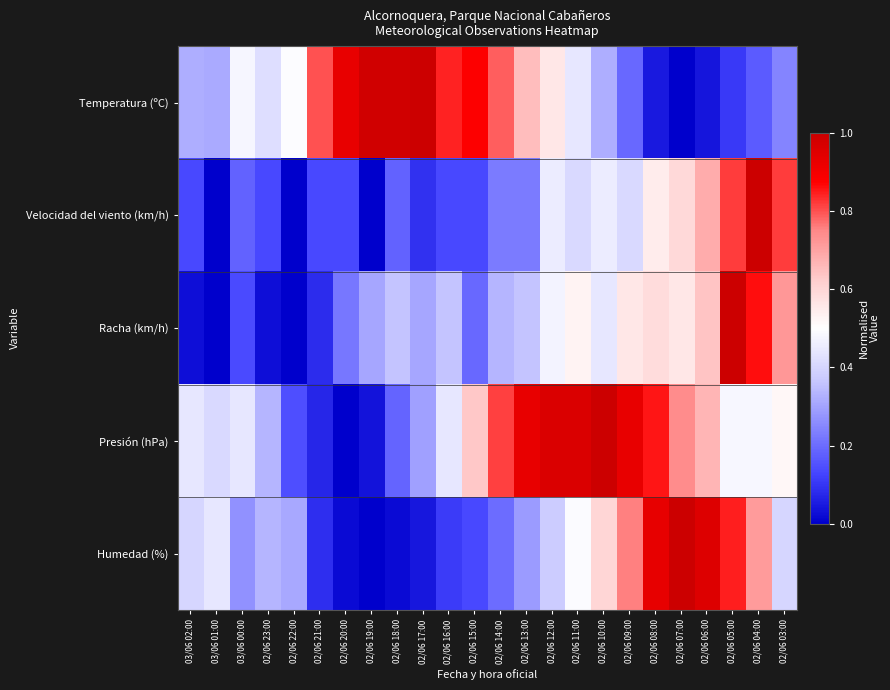

List the series in order of their peak value, lowest first.

Temperatura (ºC), Velocidad del viento (km/h), Racha (km/h), Presión (hPa), Humedad (%)